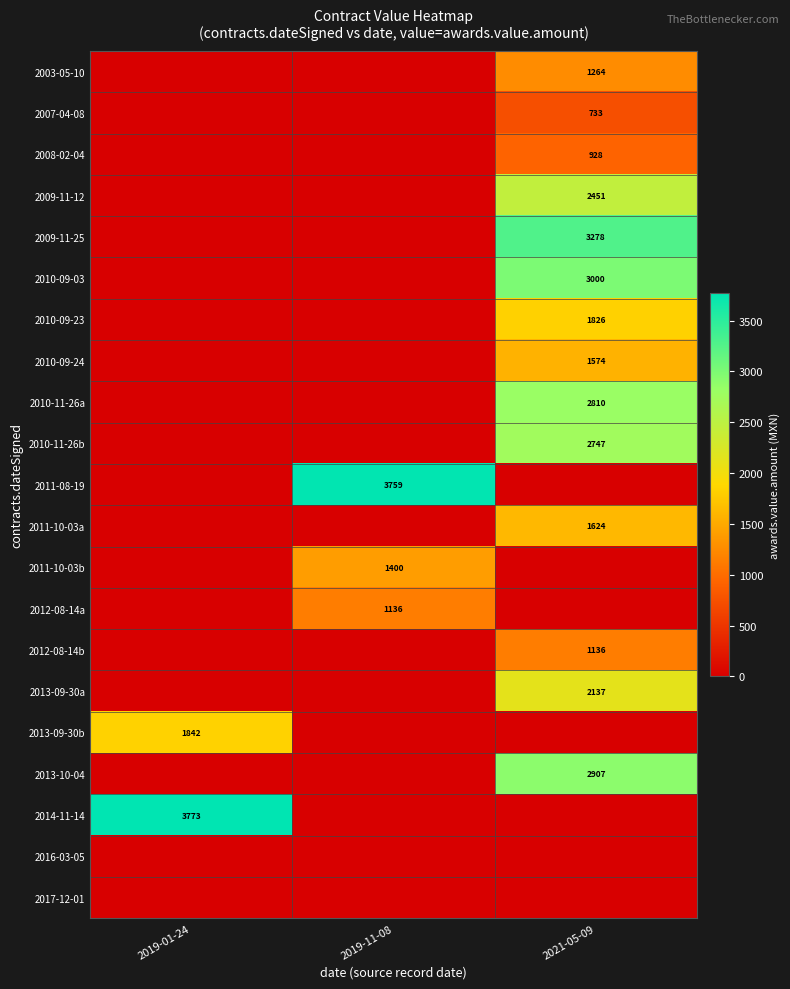

How many data points does each series have?

3